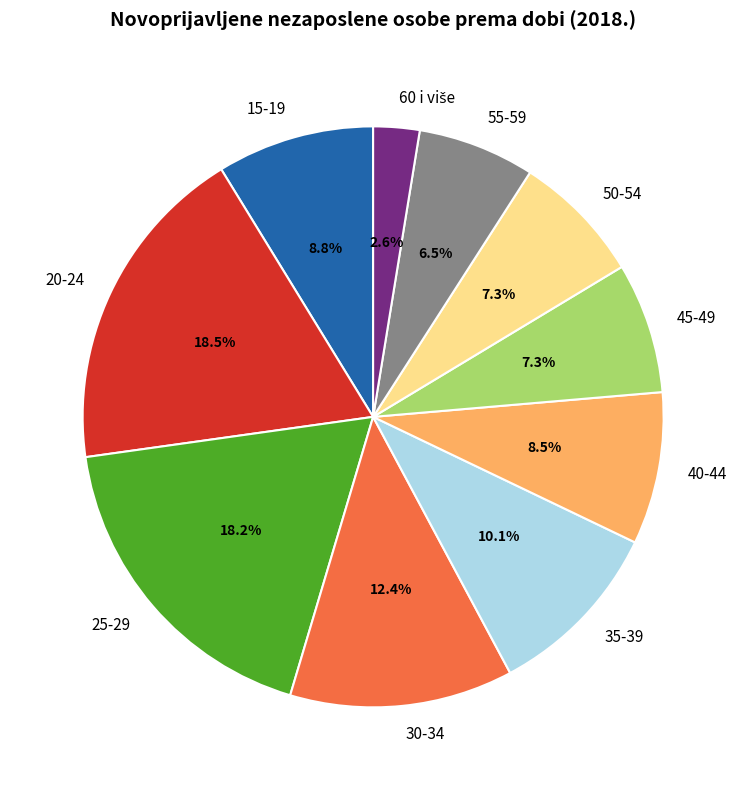

What is the total percentage of 45-49 and 40-44?

15.8%